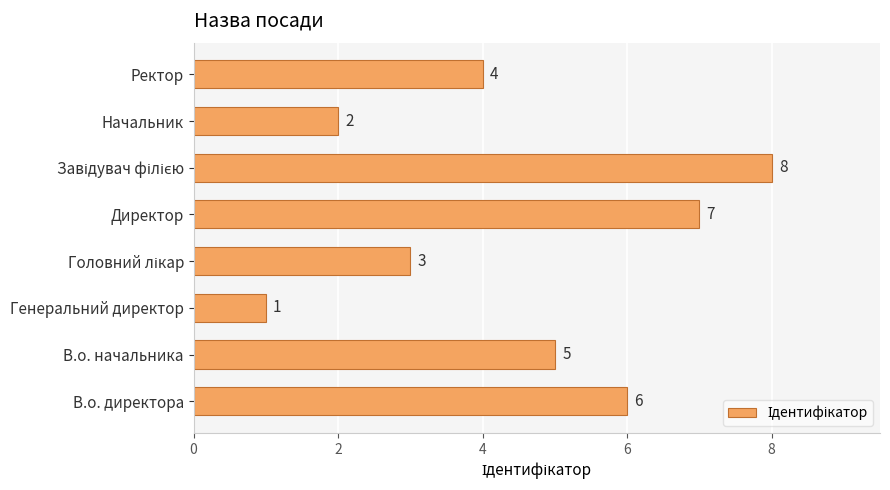

Is it true that the value at Генеральний директор is 2?

False